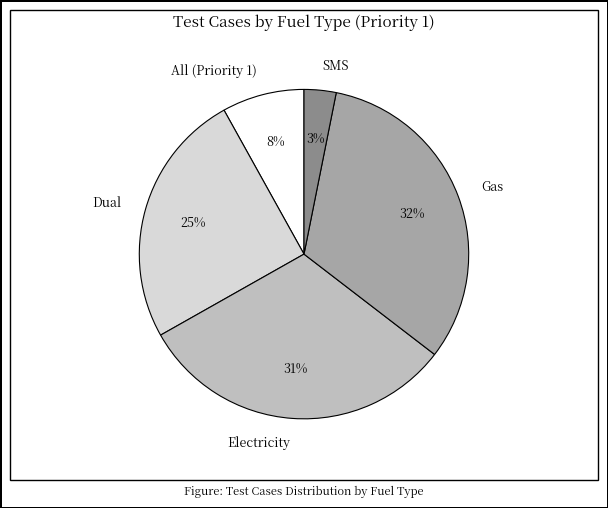

To the nearest percent, what is the difference between the largest and smallest slice percentages?

29%